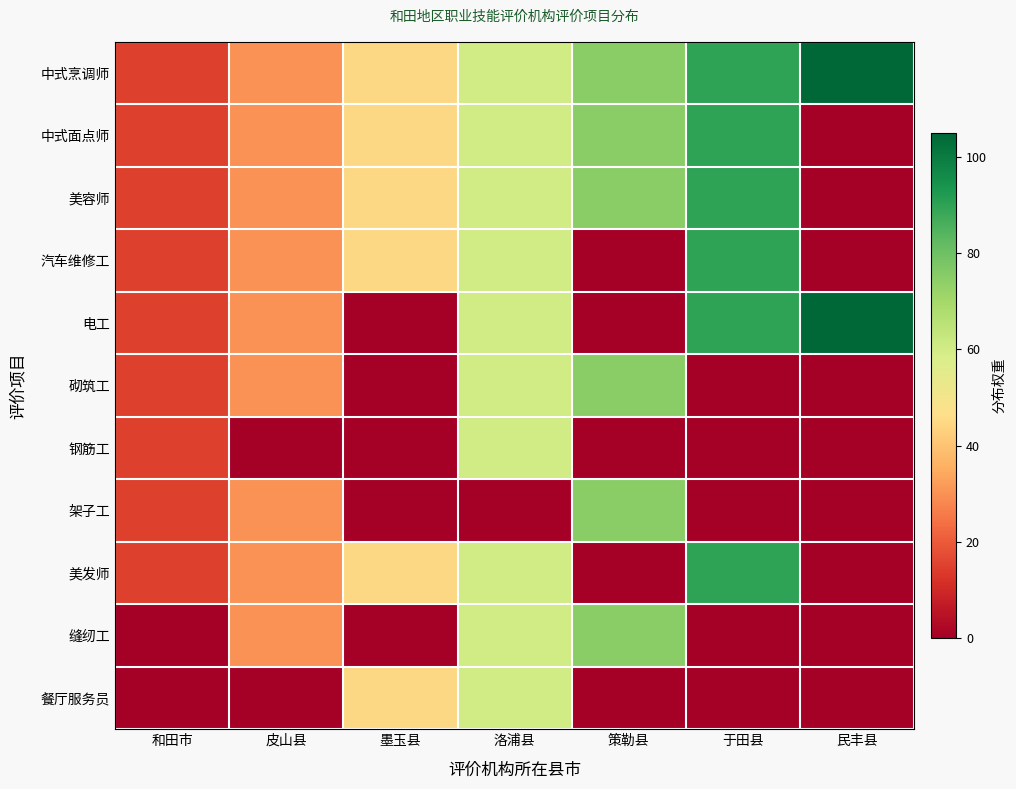

What is the maximum value shown in the chart?

105